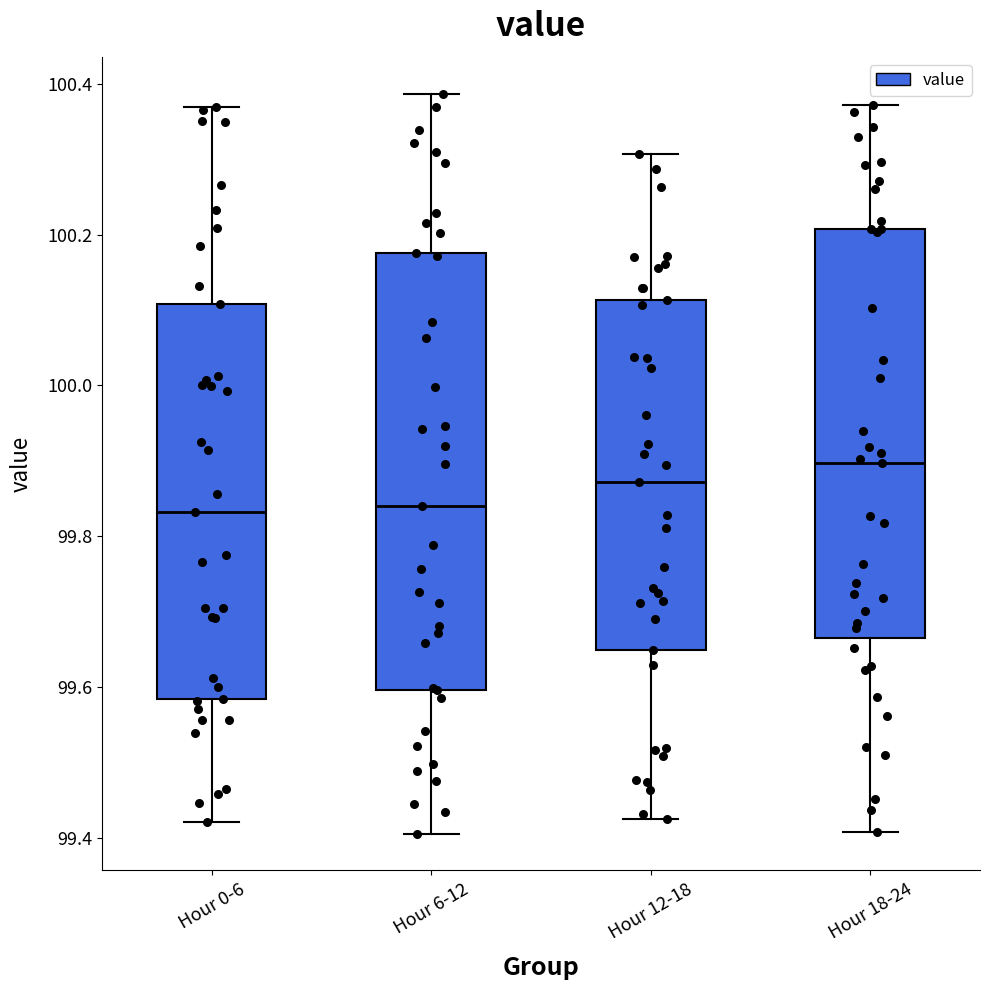

Reading left to right, transcribe this box plot: for each box, give where its median line is, the range the box spans, and where its two whiskers end, as read against the y-axis. The values are not printed on the chart, so give them approximately, as read against the axis.

Hour 0-6: median 99.84, box 99.58 to 100.10, whiskers 99.42 to 100.36
Hour 6-12: median 99.84, box 99.60 to 100.18, whiskers 99.40 to 100.38
Hour 12-18: median 99.88, box 99.64 to 100.12, whiskers 99.42 to 100.30
Hour 18-24: median 99.90, box 99.66 to 100.20, whiskers 99.40 to 100.38